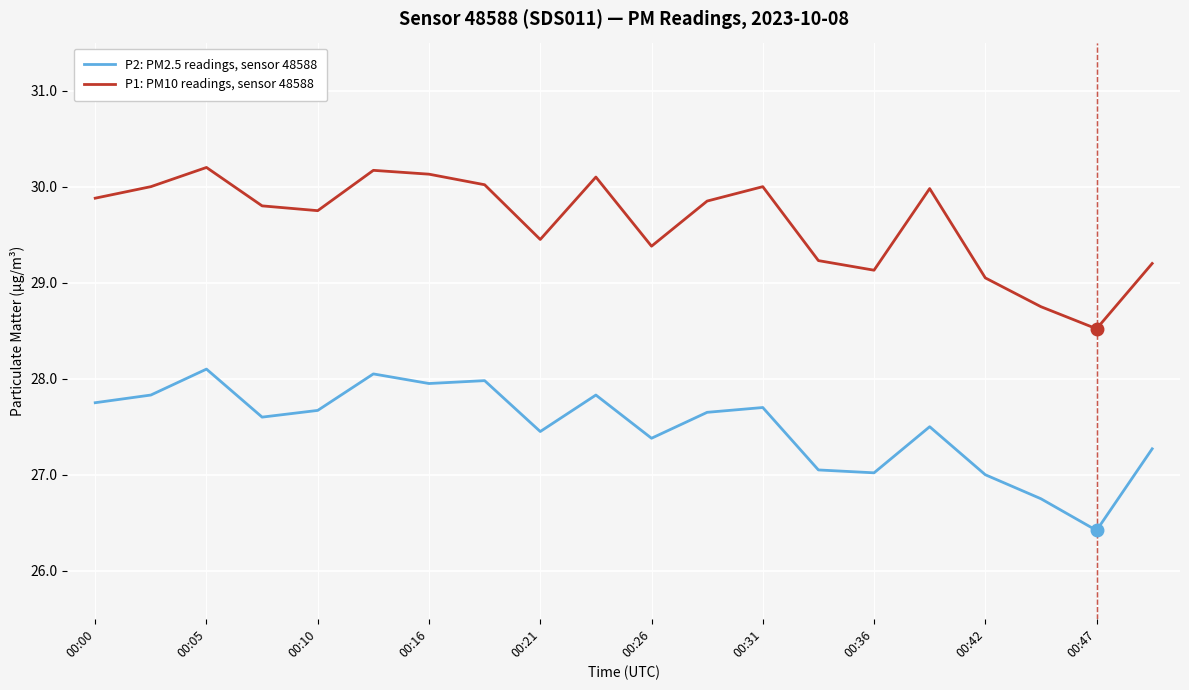

What is the difference between the maximum and minimum values in the P2: PM2.5 readings, sensor 48588 series?

1.7